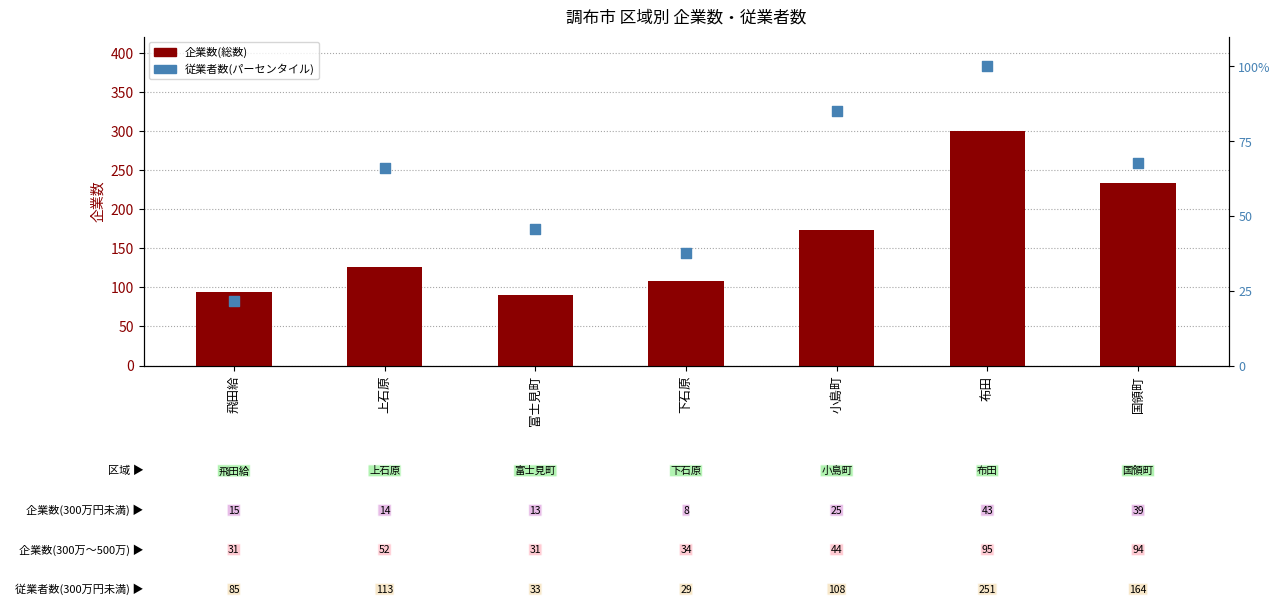

What is the total value across all series at 国領町?

301.8